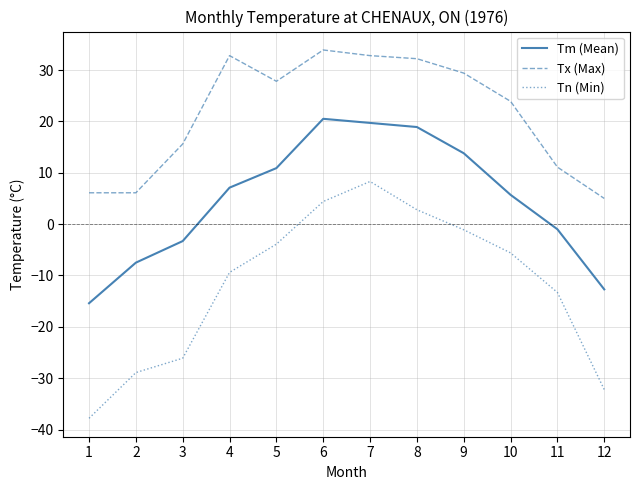

Which series has the widest spread of values?

Tn (Min)